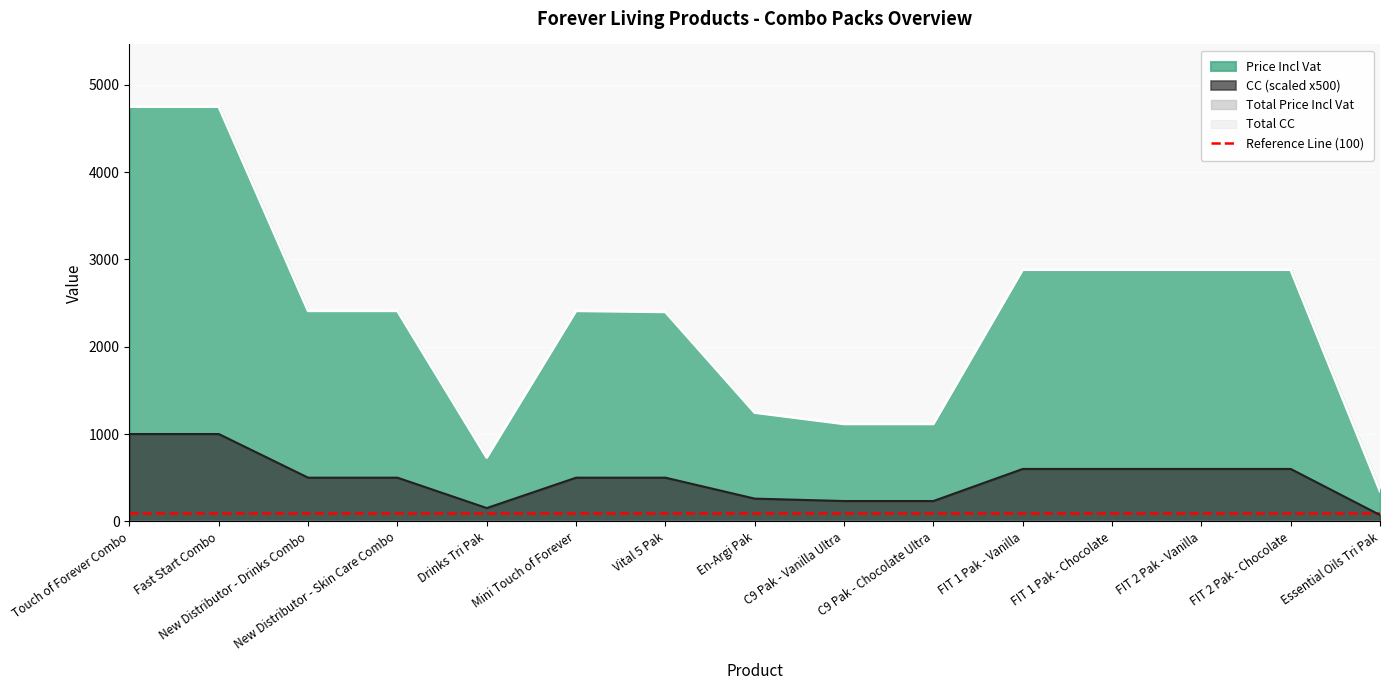

How many lines are shown in the chart?

2